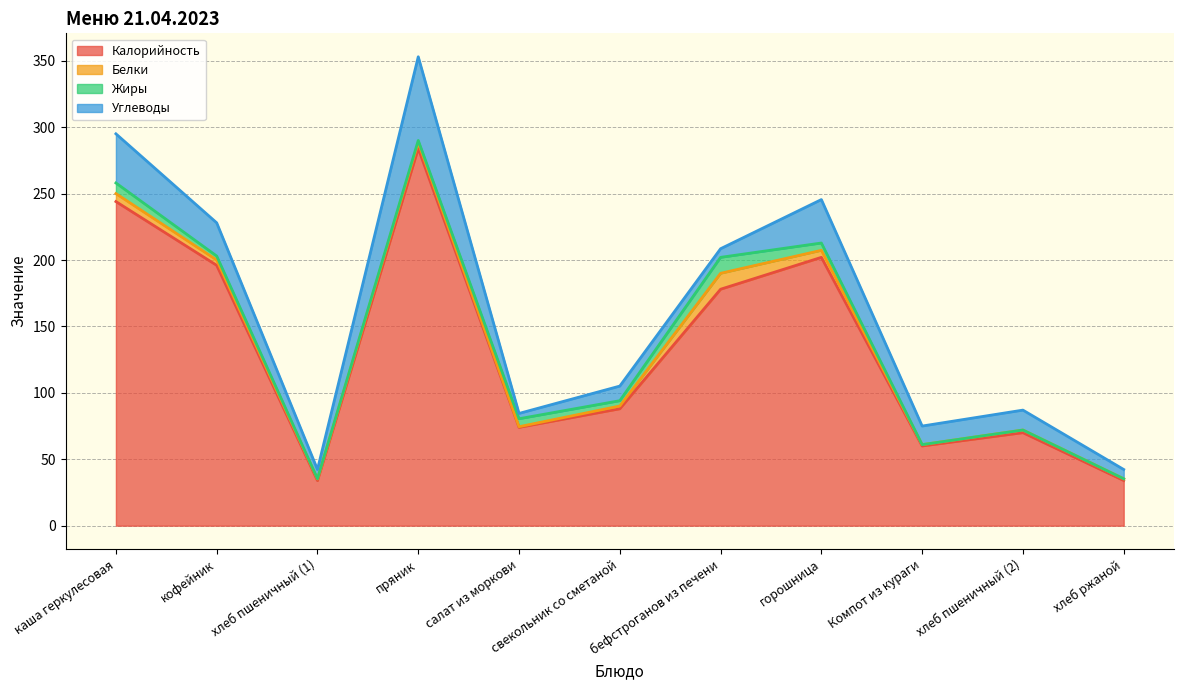

At which category is the sum across all series the highest?

пряник